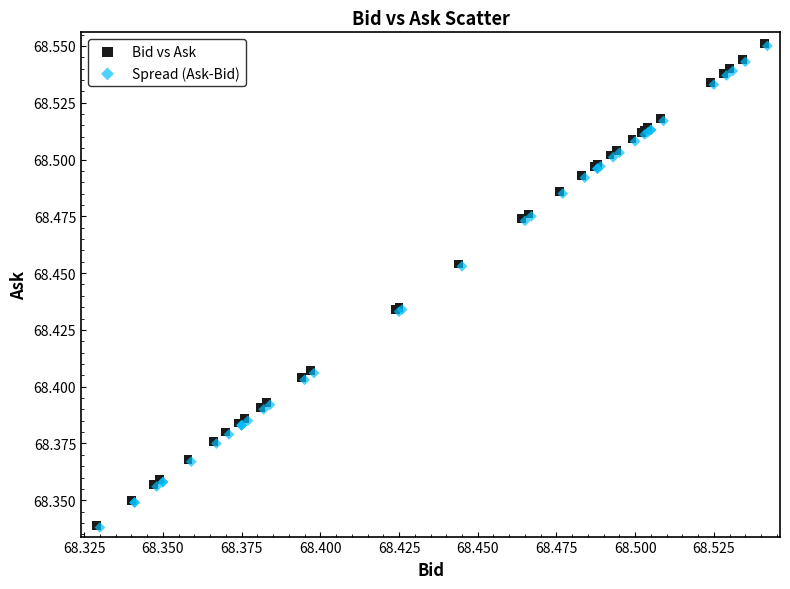

What are all the series names shown in the legend?

Bid vs Ask, Spread (Ask-Bid)